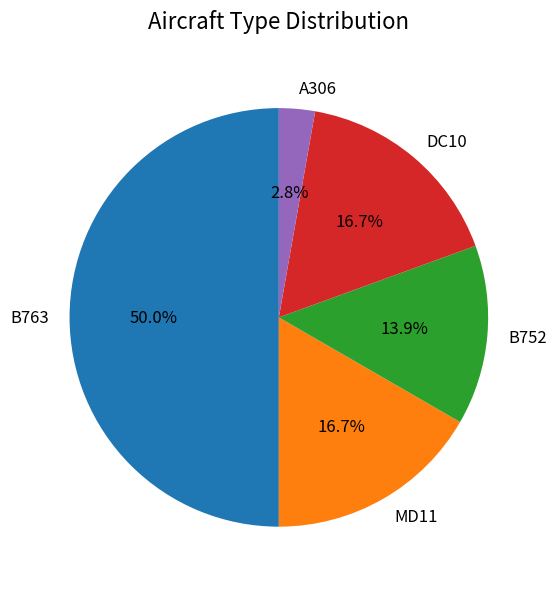

To the nearest percent, what percentage of the pie is B752?

14%